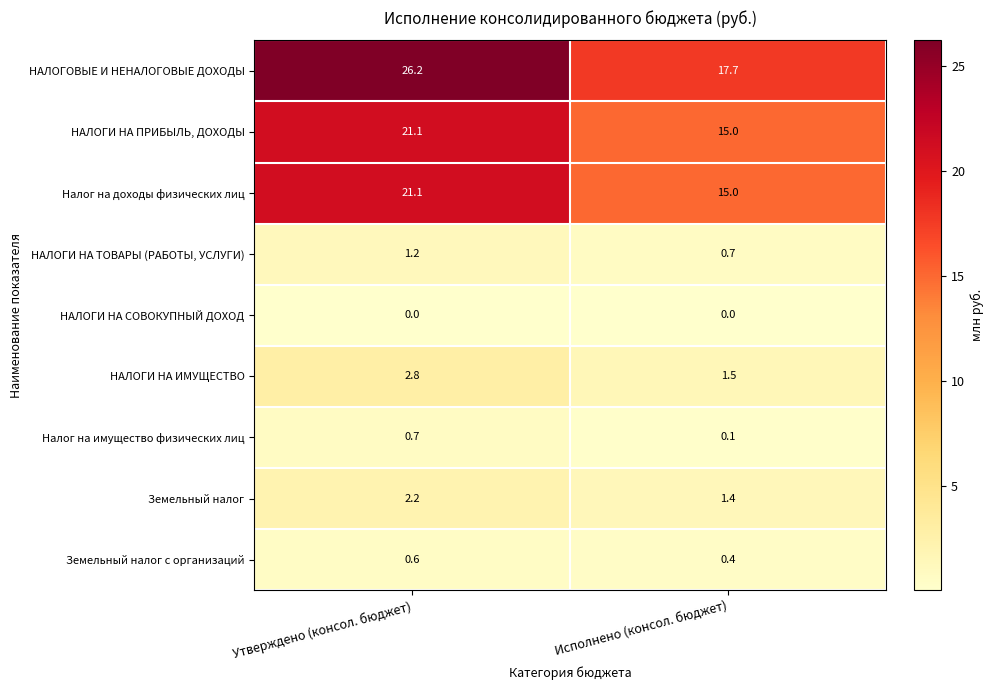

List the labels in order of Налог на доходы физических лиц value, largest first.

Утверждено (консол. бюджет), Исполнено (консол. бюджет)